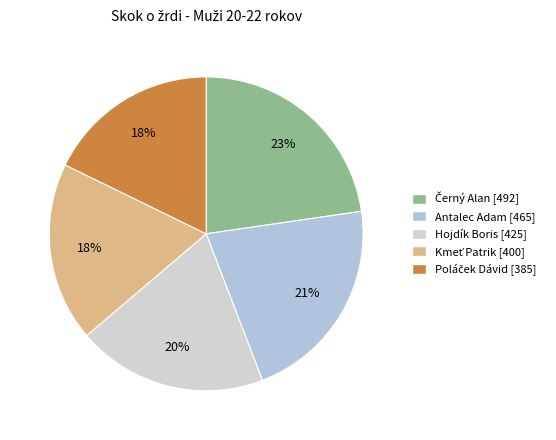

True or false: Hojdík Boris accounts for 9% of the total.

False